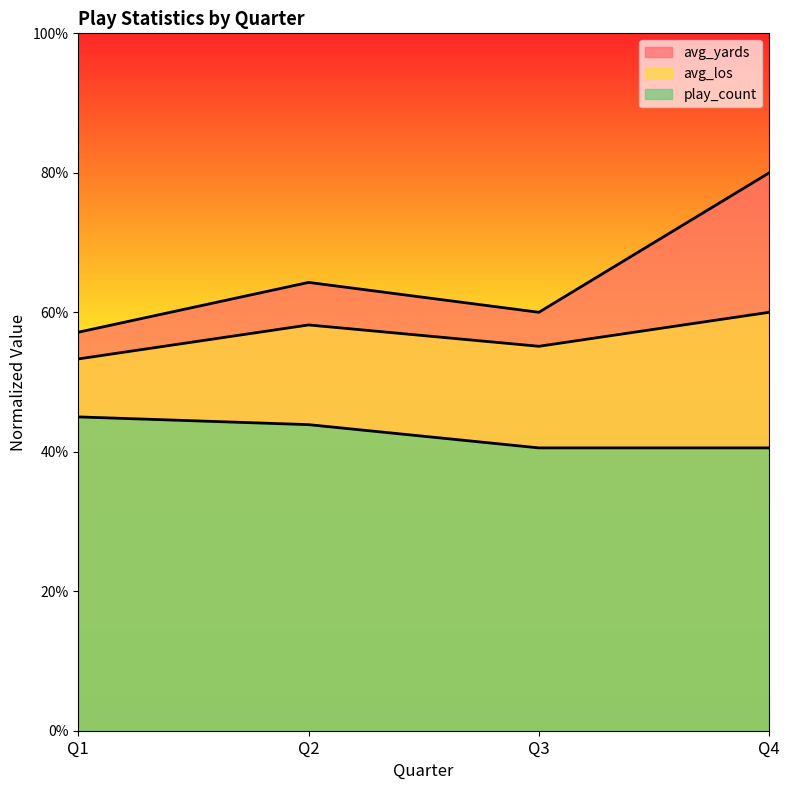

At Q3, list the series in order from largest to smallest.

avg_yards, avg_los, play_count